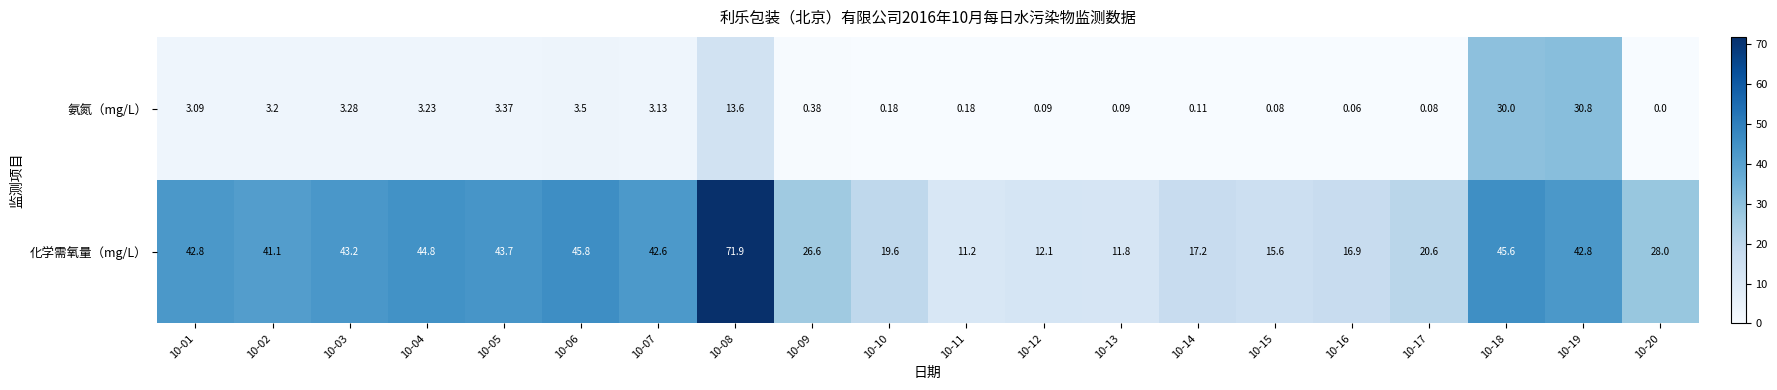

How many series are shown in this chart?

2